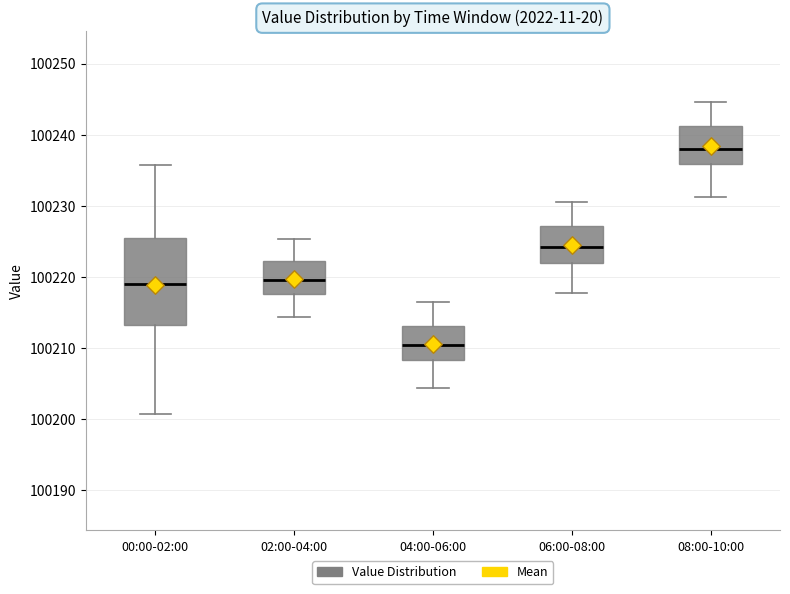

Reading left to right, transcribe this box plot: for each box, give where its median line is, the range the box spans, and where its two whiskers end, as read against the y-axis. The values are not printed on the chart, so give them approximately, as read against the axis.

00:00-02:00: median 100219, box 100213 to 100225, whiskers 100201 to 100236
02:00-04:00: median 100220, box 100218 to 100222, whiskers 100214 to 100225
04:00-06:00: median 100211, box 100208 to 100213, whiskers 100204 to 100216
06:00-08:00: median 100224, box 100222 to 100227, whiskers 100218 to 100231
08:00-10:00: median 100238, box 100236 to 100241, whiskers 100231 to 100245